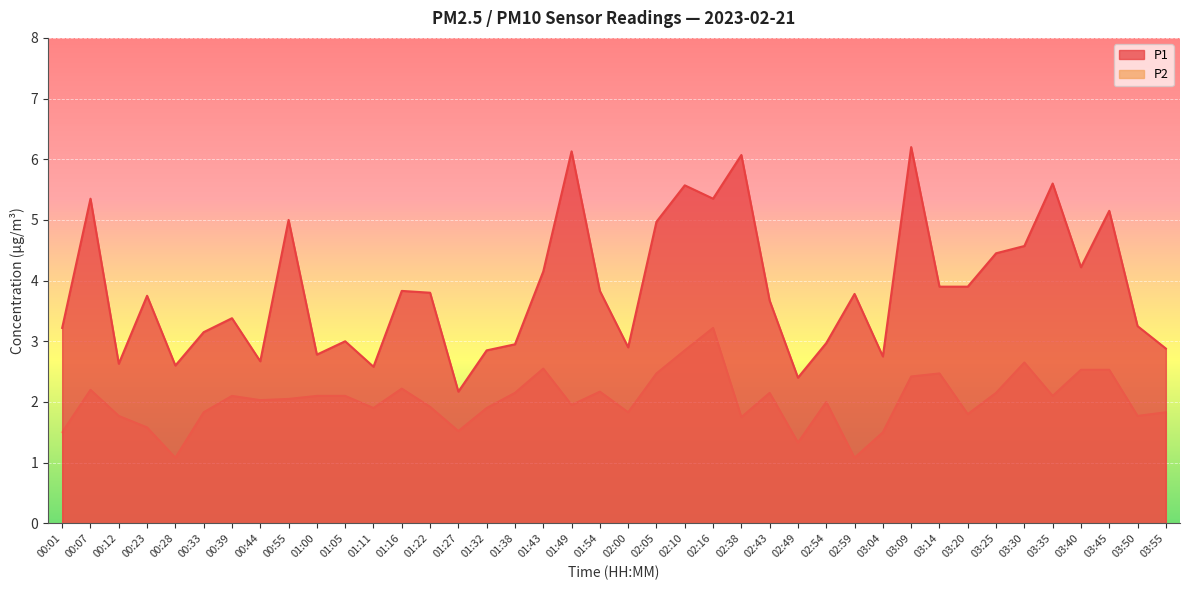

What is the minimum value for P1?

2.2